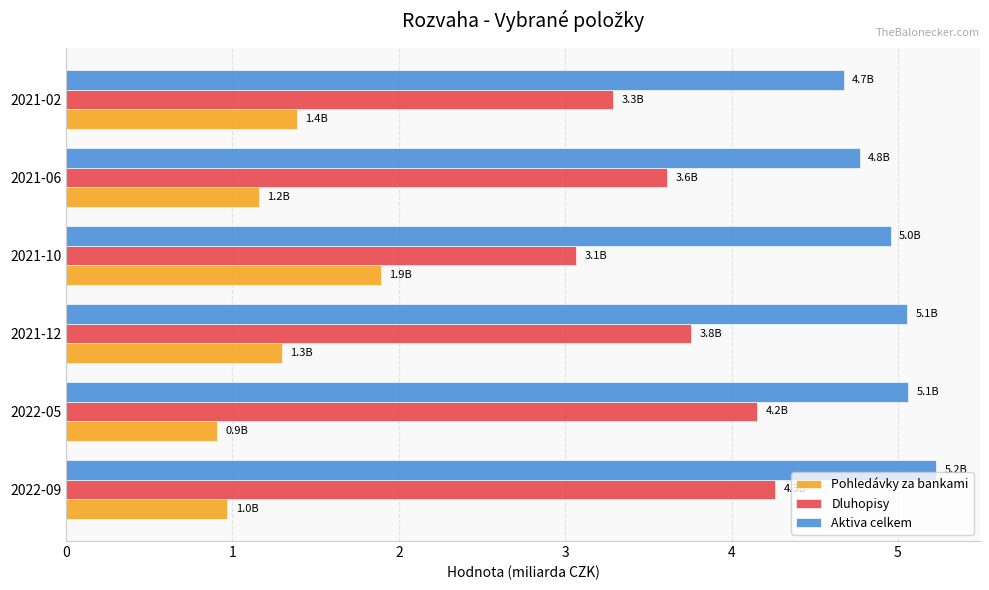

How many data points in Aktiva celkem are above 5?

3